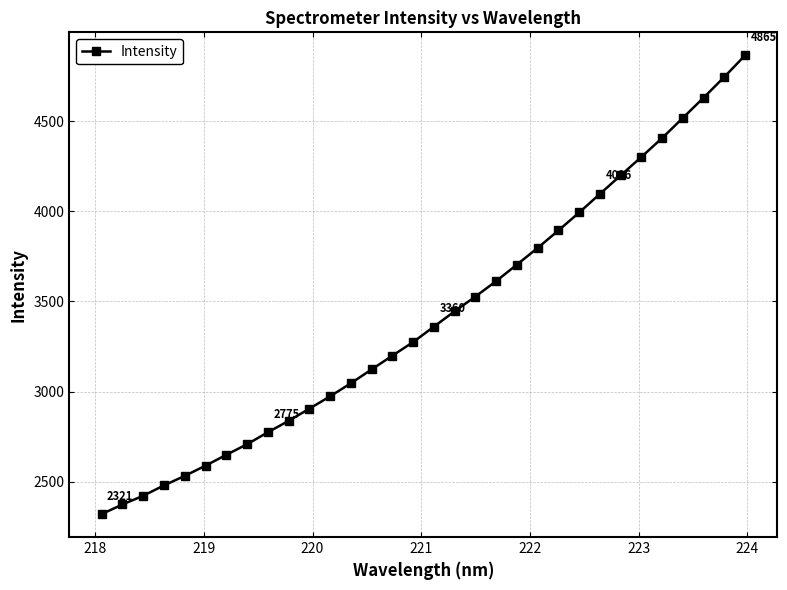

What is the greatest value displayed?

4864.6